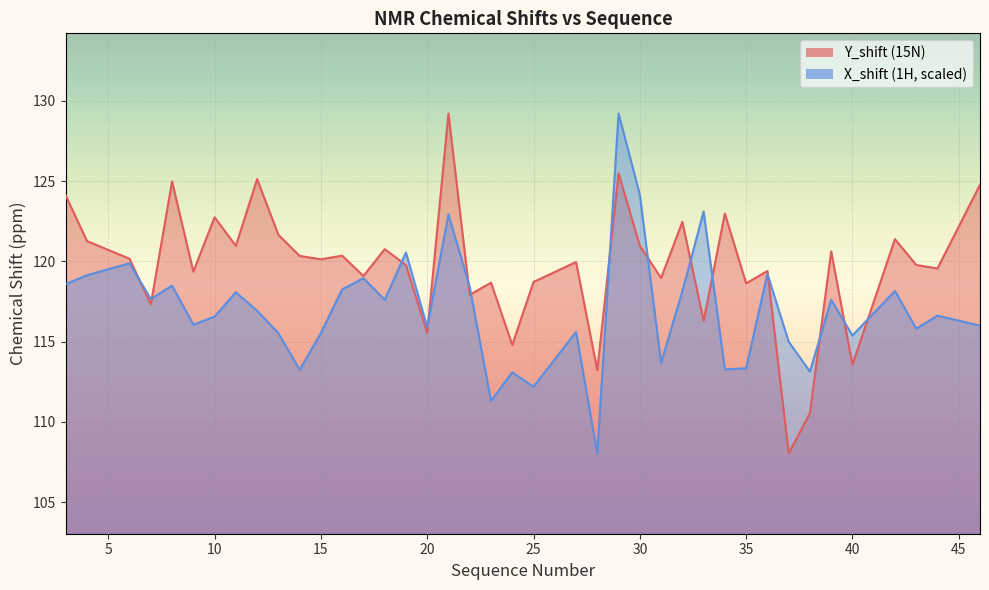

In Y_shift, how many points are lower than both neighbors (excluding endpoints)?

15